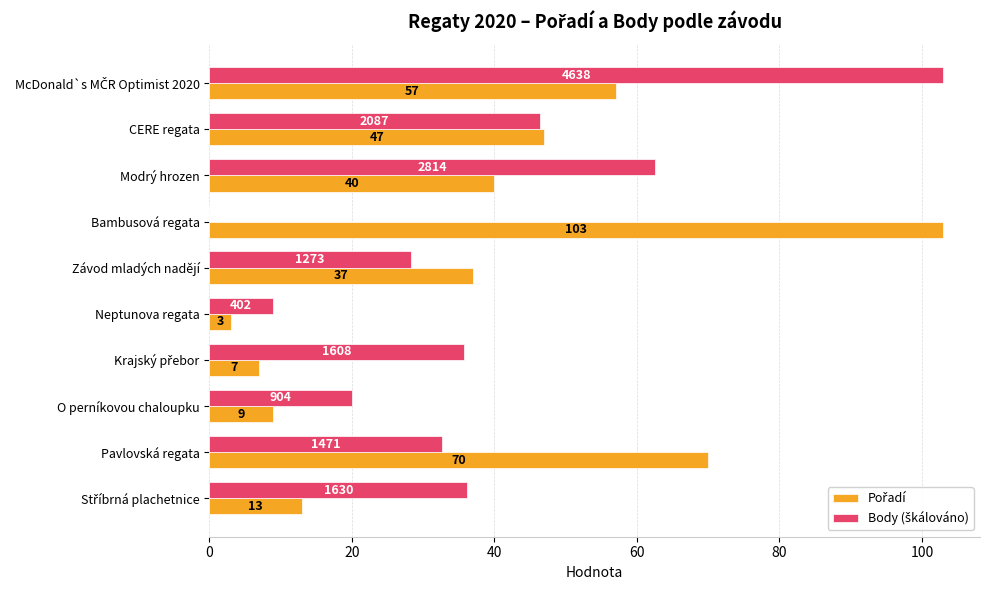

What is the greatest value displayed?

103.0